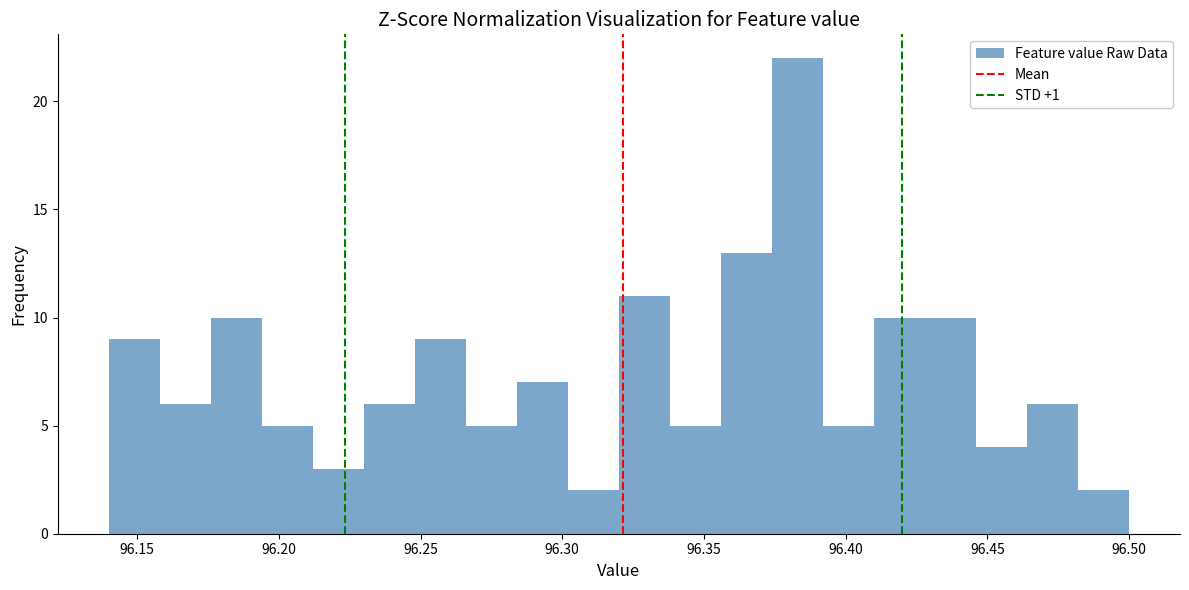

Around what value on the x-axis is the tallest bar? Give the approximate position of its centre, as read against the axis.

96.385